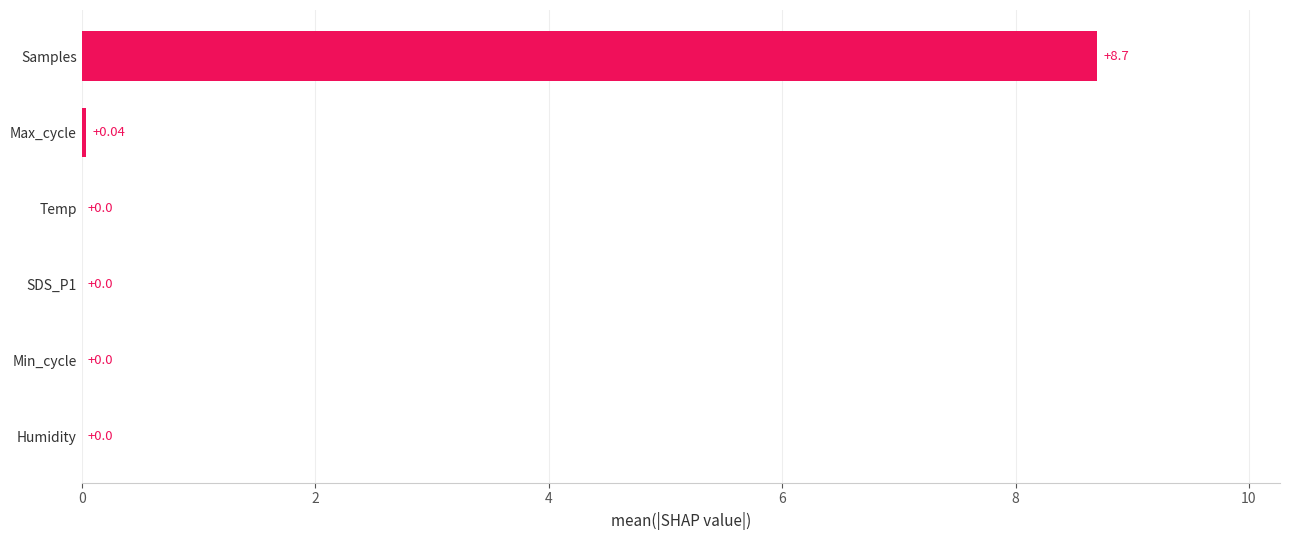

Which has a higher value, Max_cycle or Min_cycle?

Max_cycle